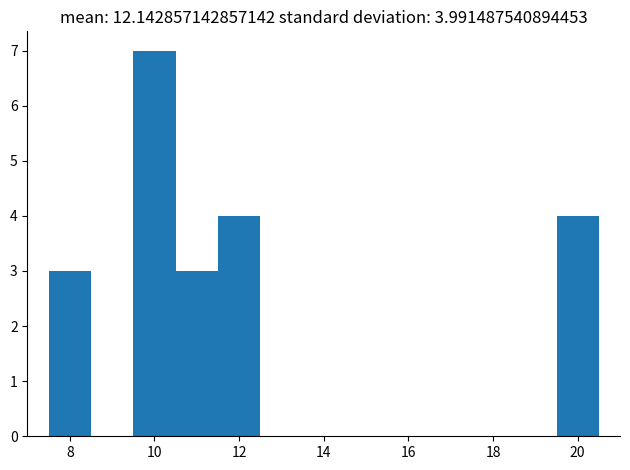

Over which range of the x-axis is the bar tallest?

9.5 to 10.5